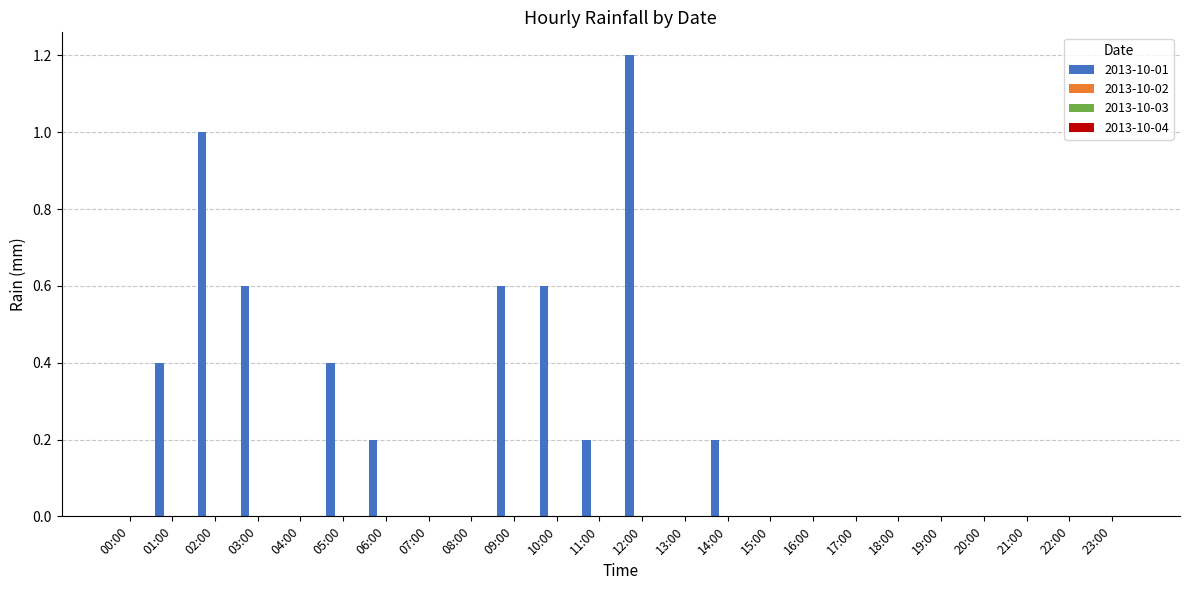

What is the sum of all values?

5.4